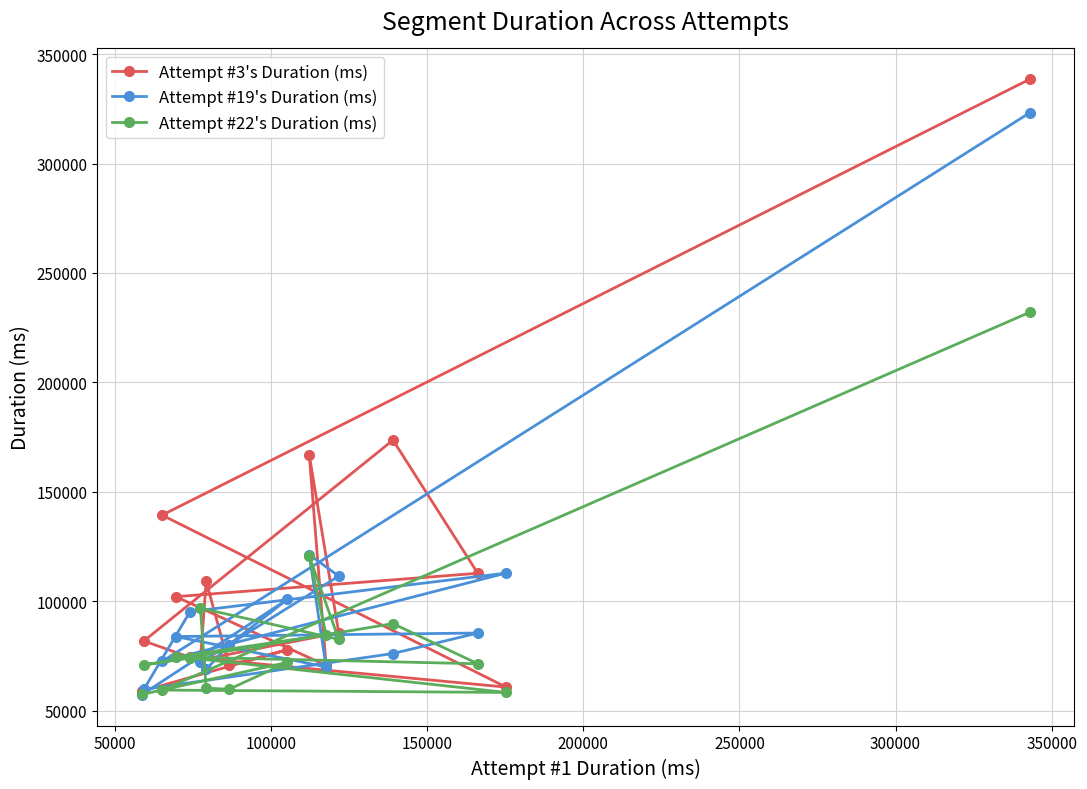

Count the number of data series in this chart.

3